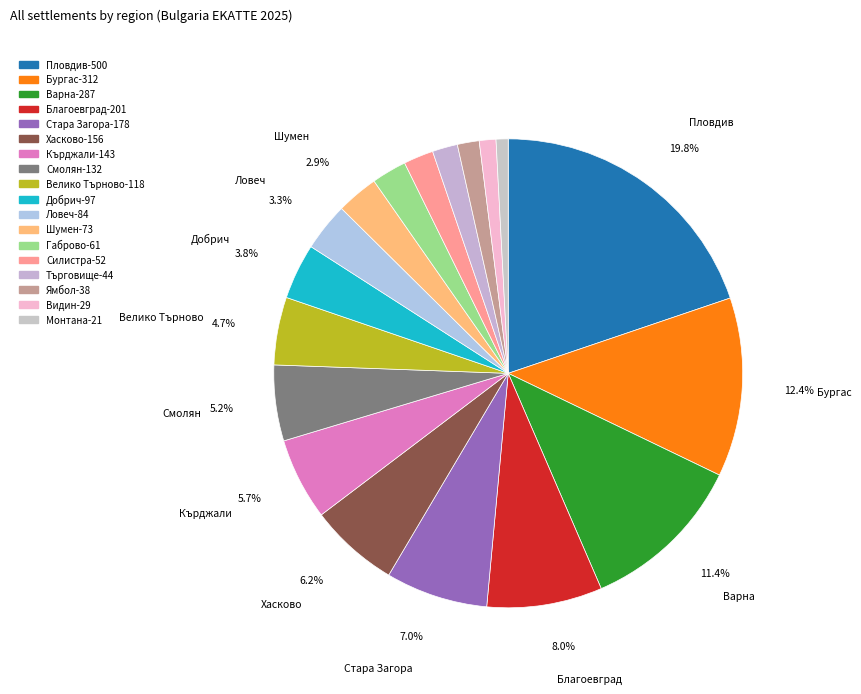

Count the number of slices in the pie.

18